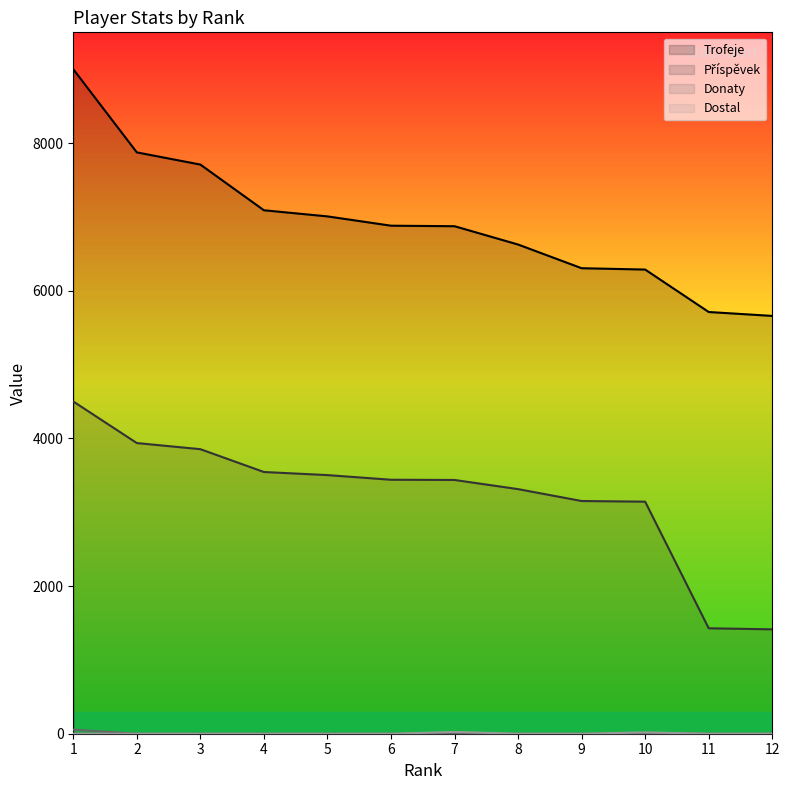

Reading right to left, transcribe all the data shown in this chart.

Trofeje: 5659	5712	6287	6305	6626	6874	6881	7007	7090	7709	7874	9000
Příspěvek: 1414	1428	3143	3152	3313	3437	3440	3503	3545	3854	3937	4500
Donaty: 0	0	8	0	0	0	0	0	0	0	0	56
Dostal: 0	0	18	0	0	24	0	0	0	0	0	0